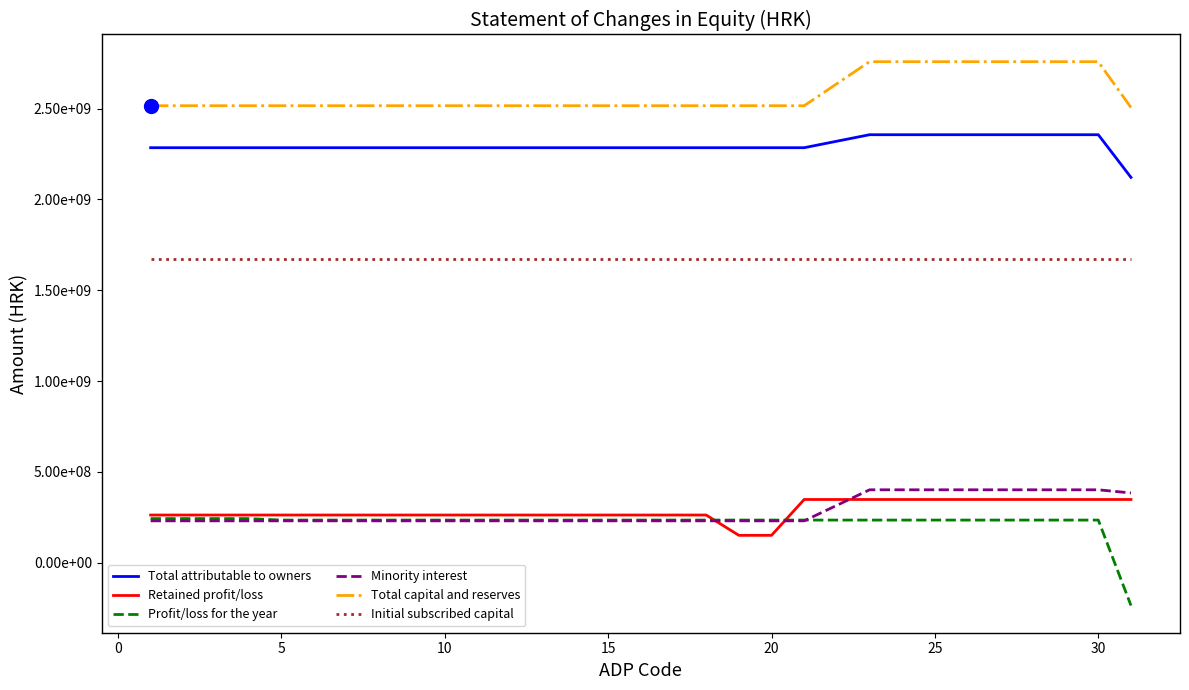

What is the label of the 6th point from the left?

15